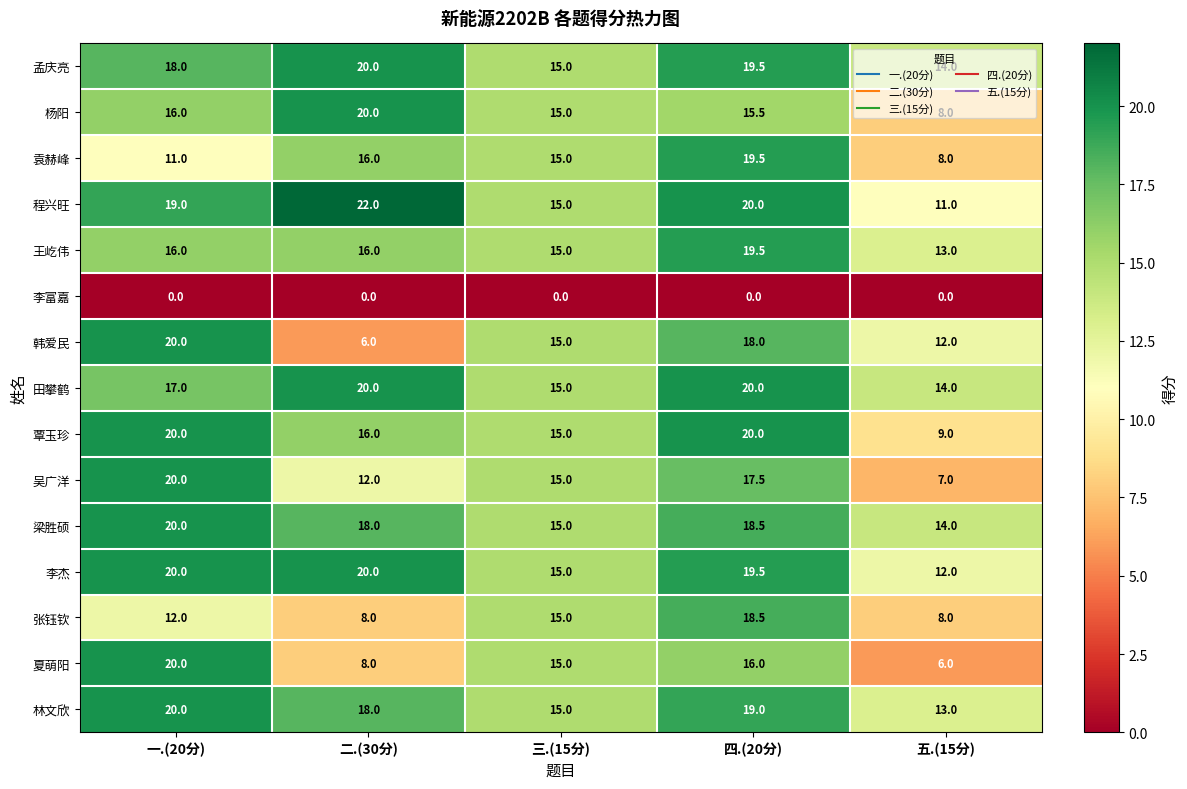

At which category is the sum across all series the highest?

四.(20分)